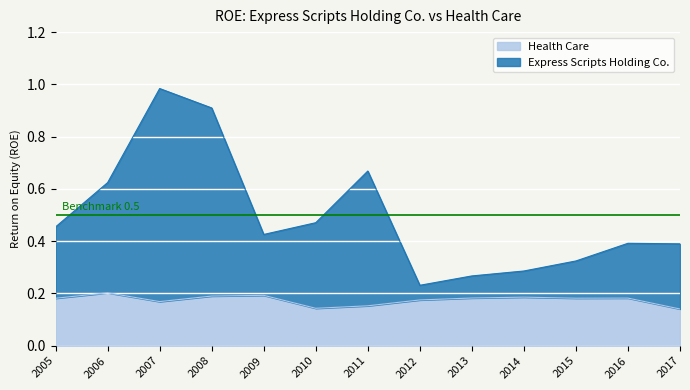

What is the value of the Health Care point at the 13th from the left?

0.1